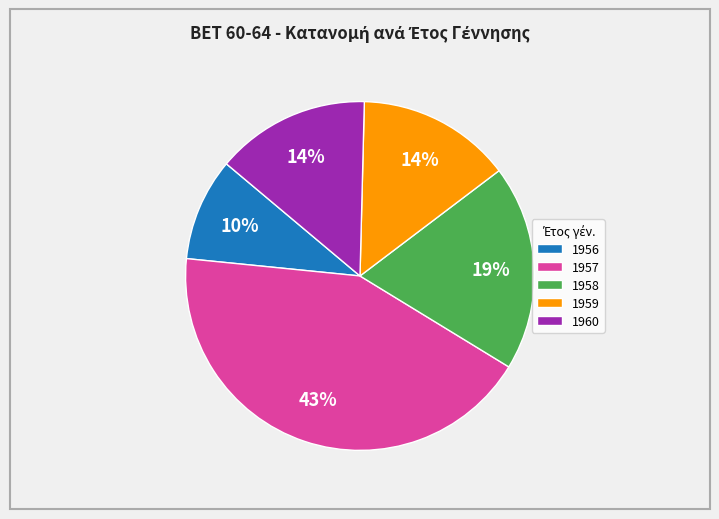

What is the smallest slice in the pie chart?

1956